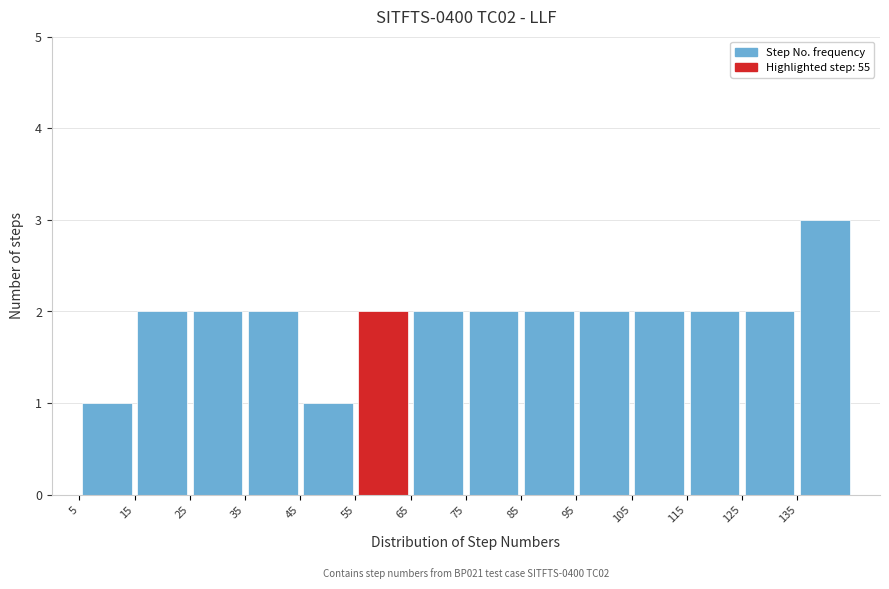

Which range on the x-axis has the tallest bar?

135 to 145